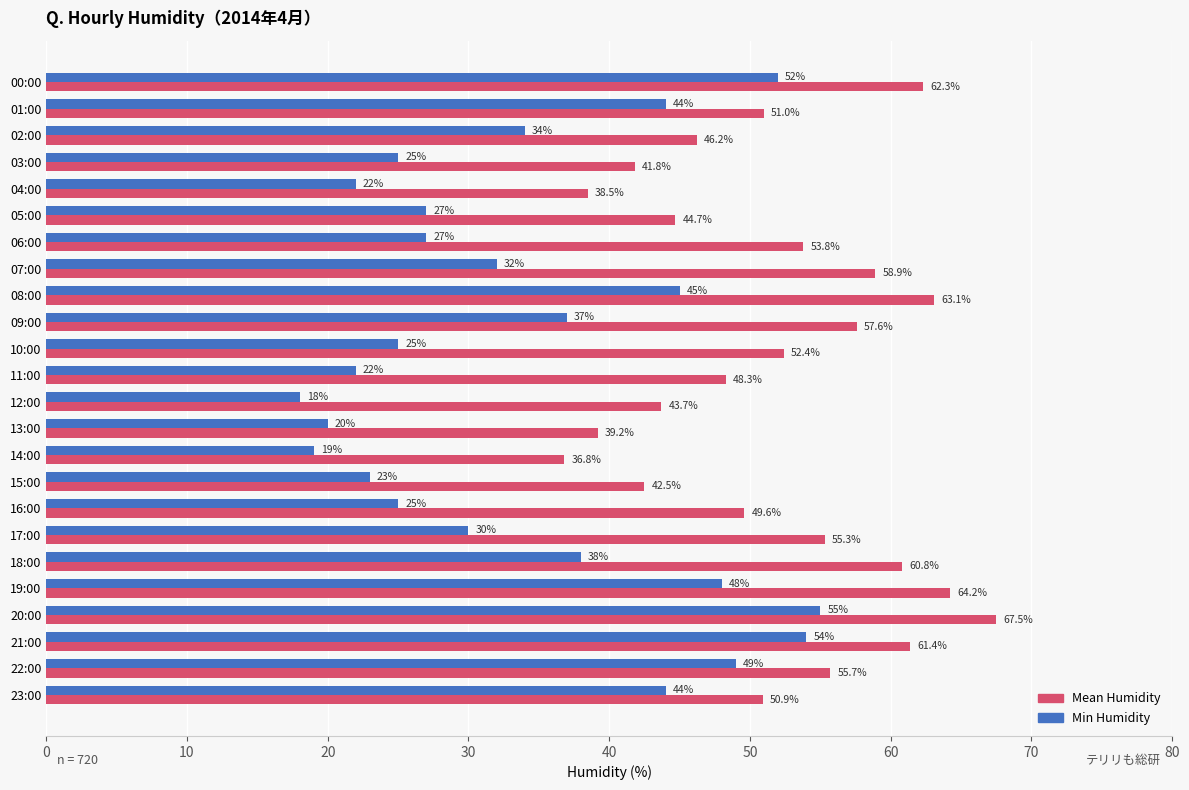

The Mean Humidity series shows 22.7 at 00:00. True or false?

False